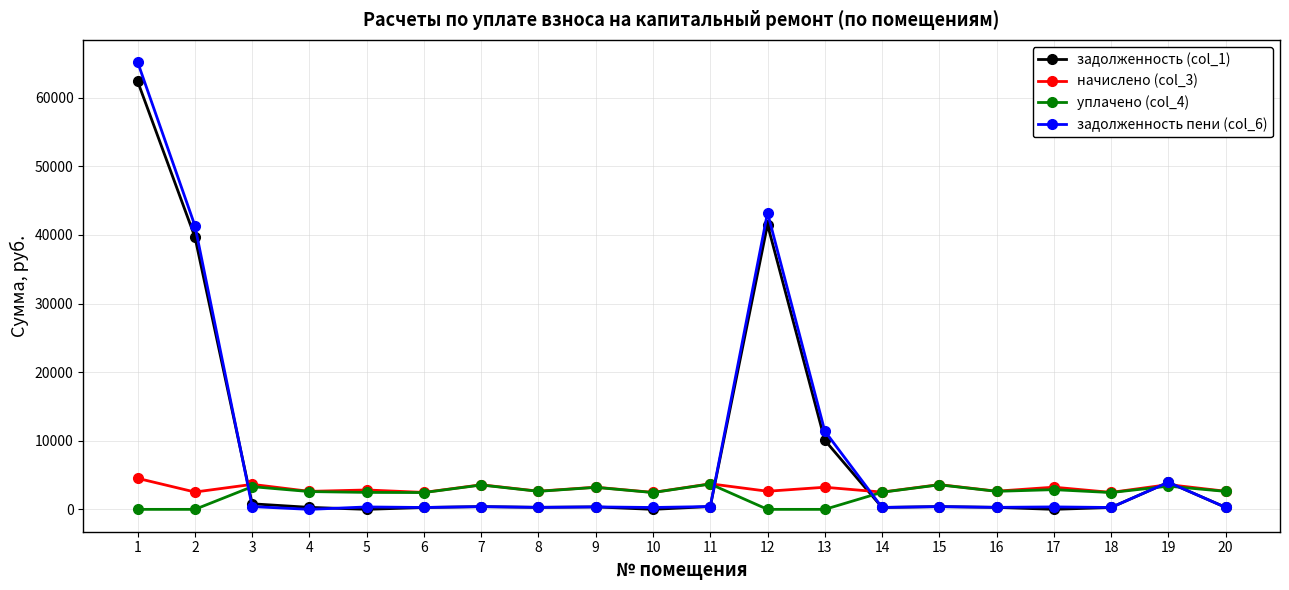

Which series has the largest range (max minus min)?

задолженность пени (col_6)